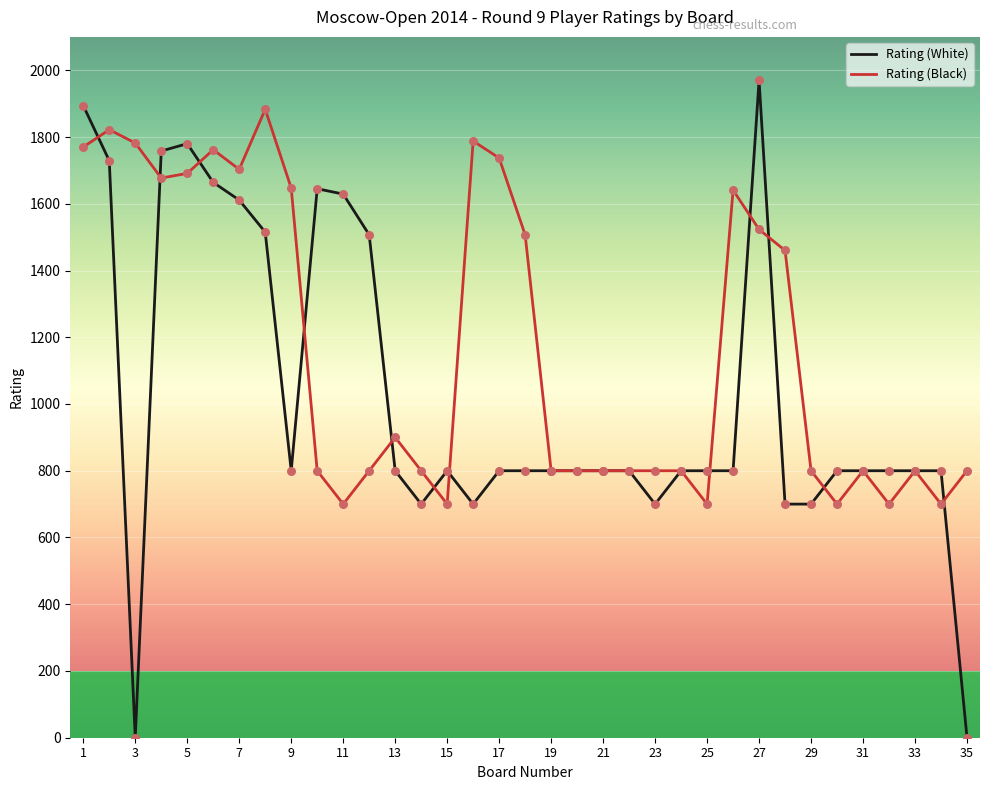

Which series has the largest range (max minus min)?

Rating (White)